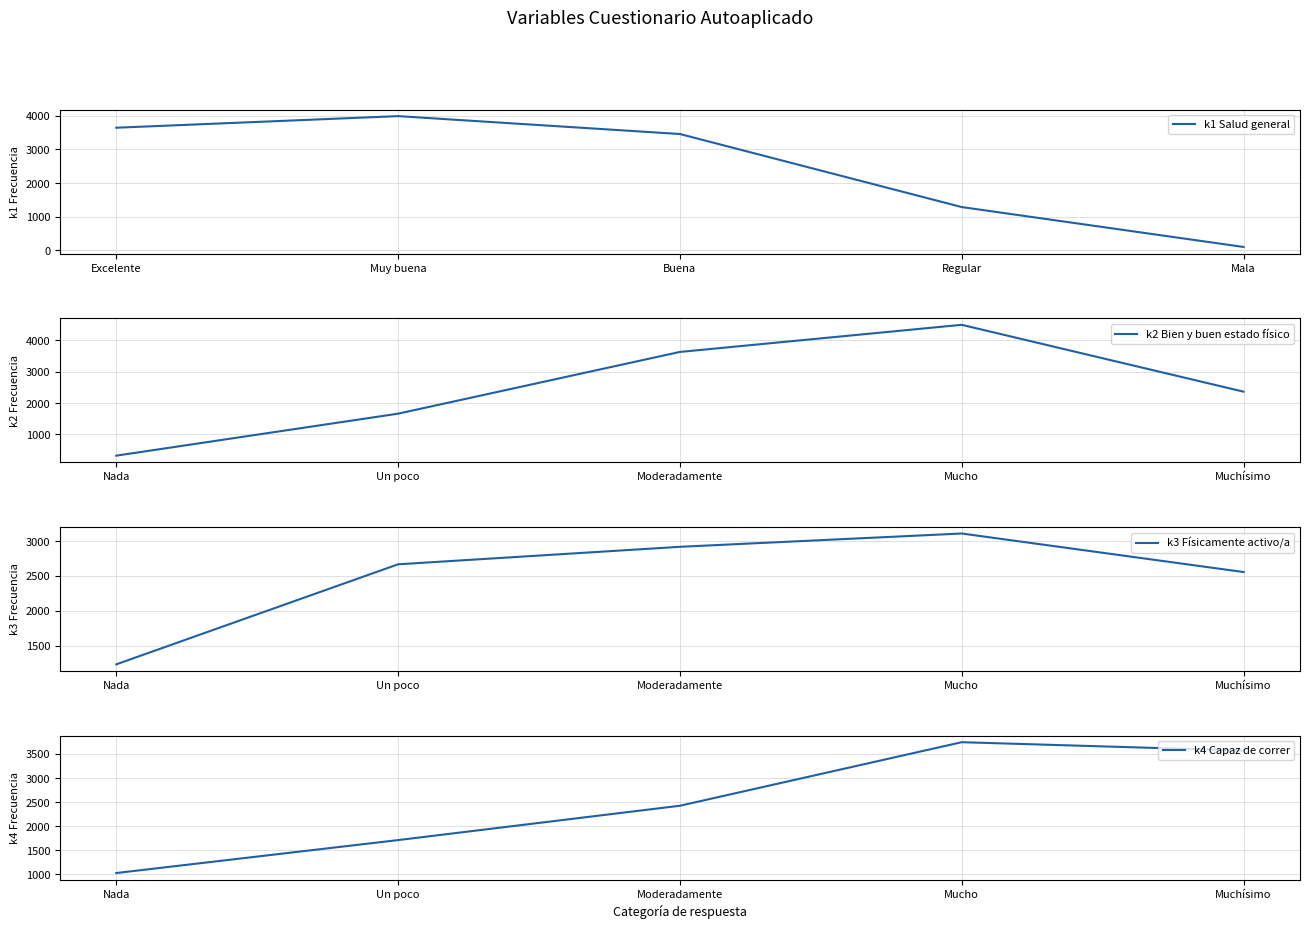

List the series in order of their peak value, lowest first.

k3 Físicamente activo/a, k4 Capaz de correr, k1 Salud general, k2 Bien y buen estado físico